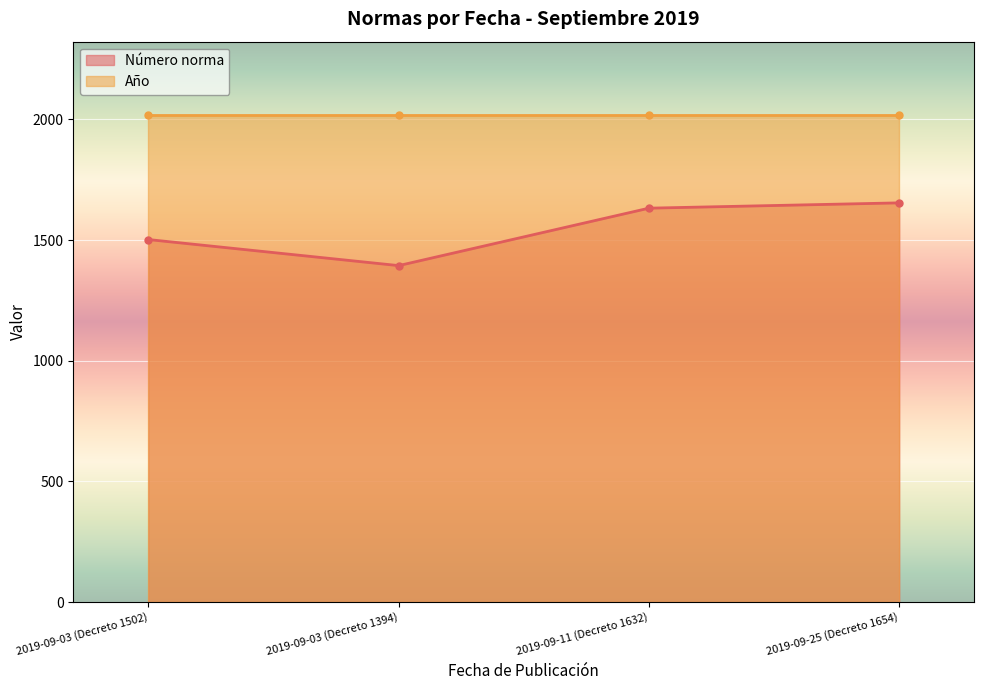

What is the sum of all values?

6182